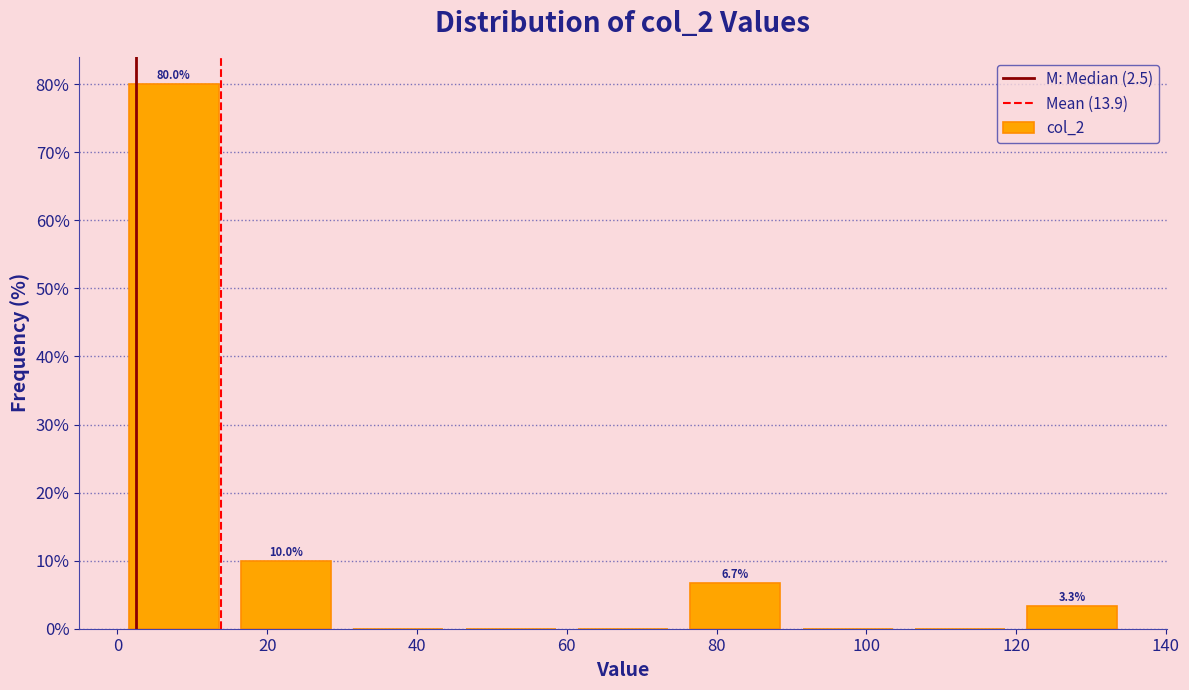

Over which range of the x-axis is the bar tallest?

0 to 15